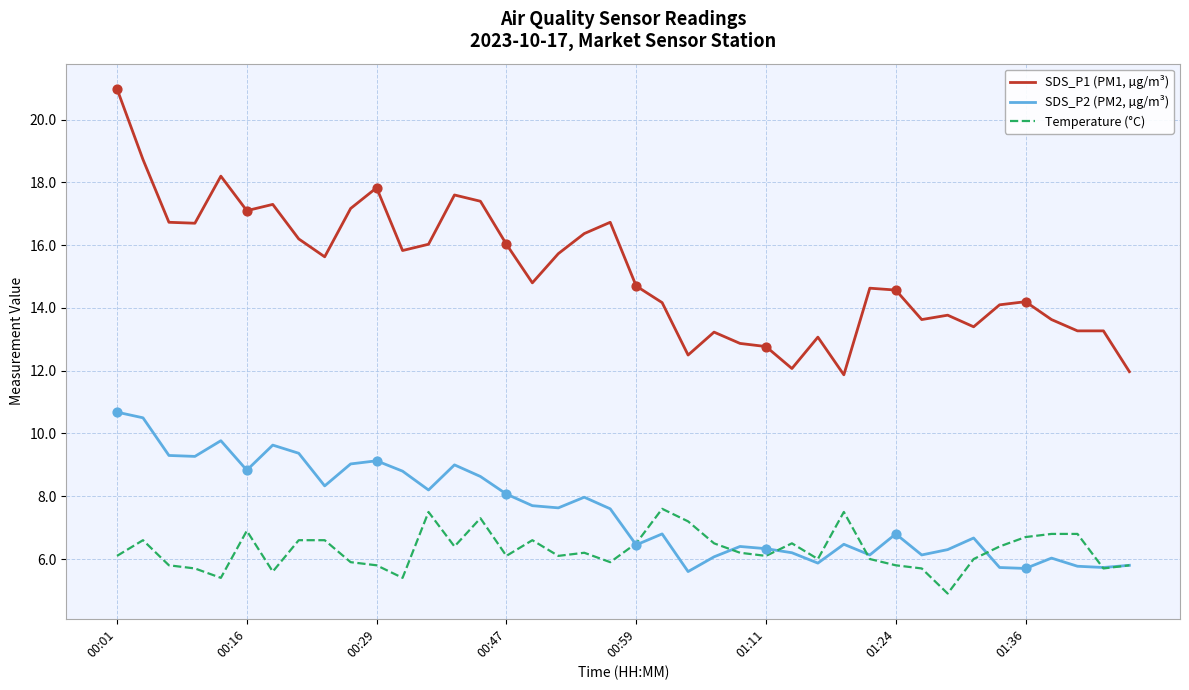

At how many categories does at least one series exceed 15?

19